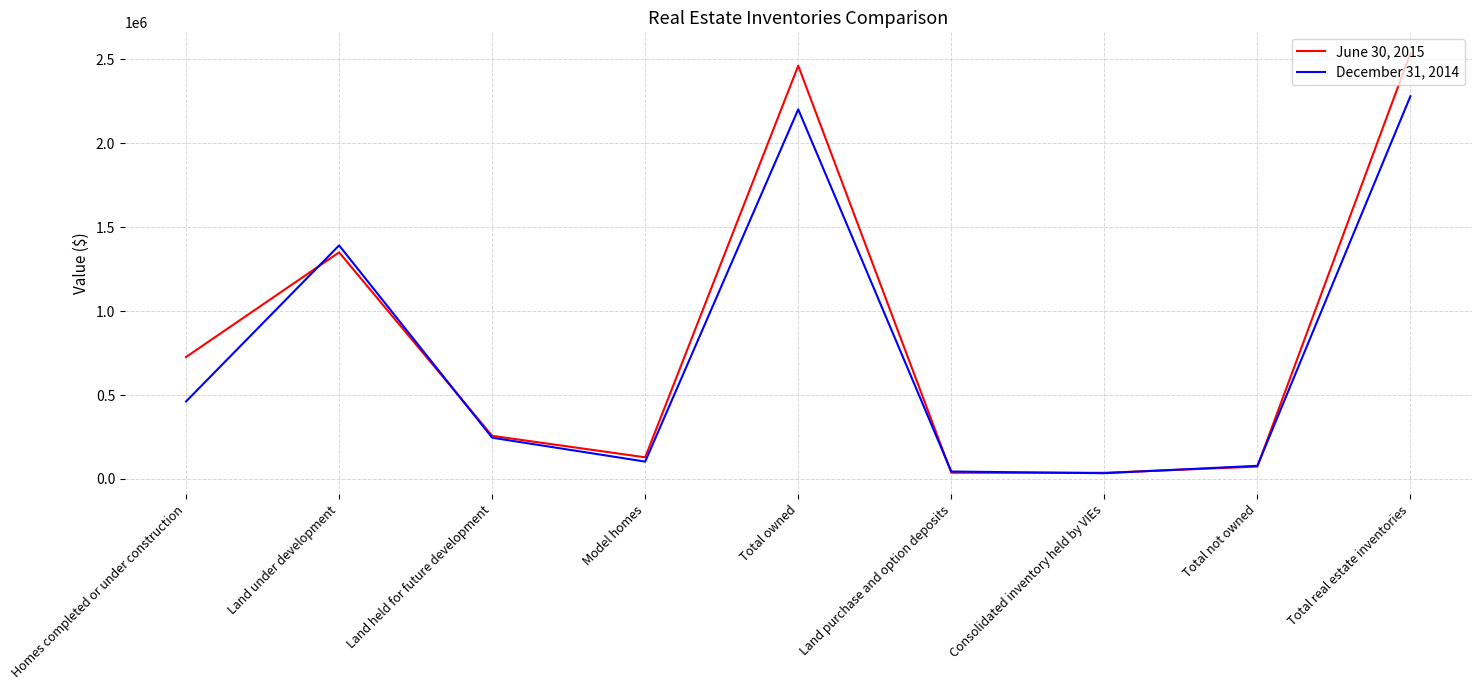

List the series in order of their peak value, highest first.

June 30, 2015, December 31, 2014